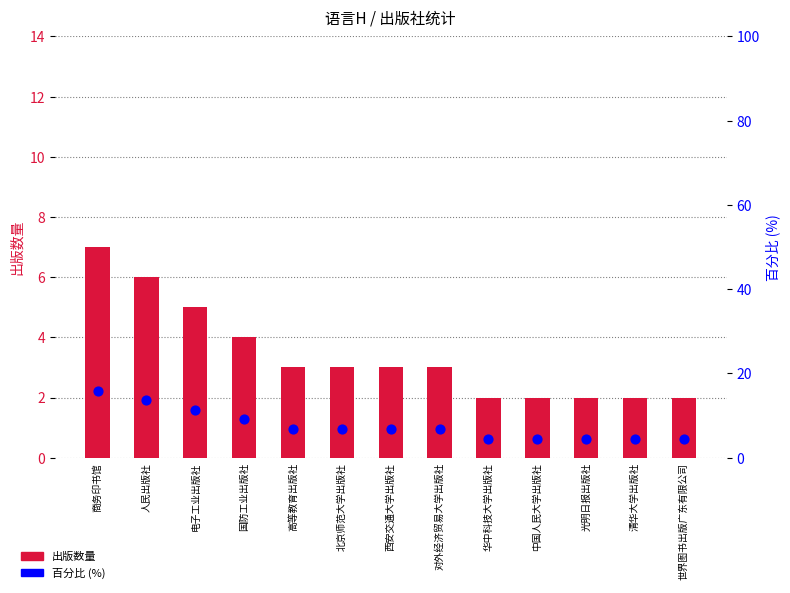

Which series contains the highest Y value?

百分比 (%)